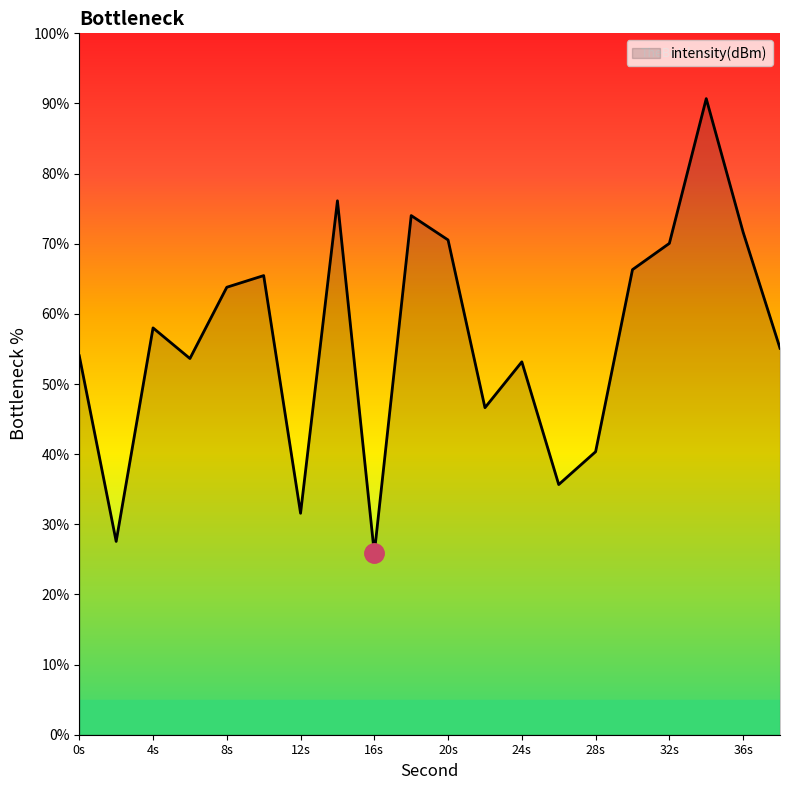

What is the minimum value shown in the chart?

25.9